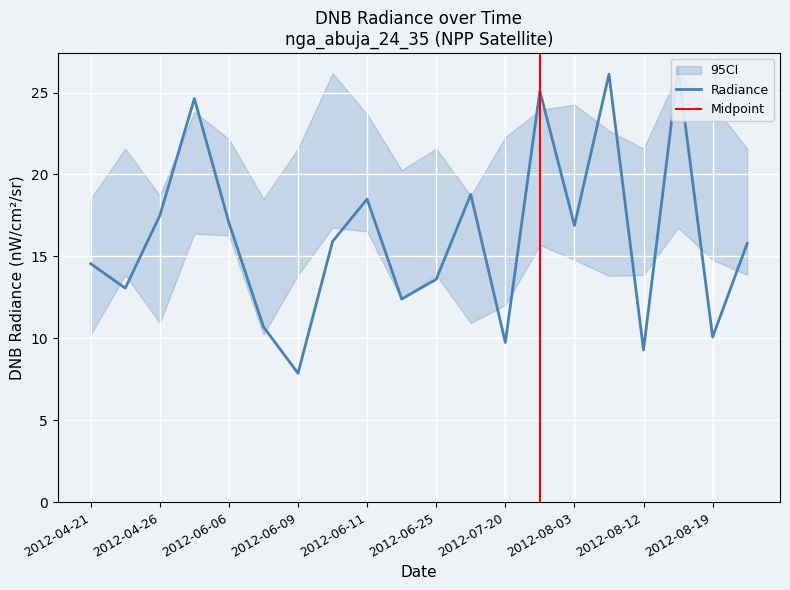

What is the average value of the dnbrad_q3 series?

22.1